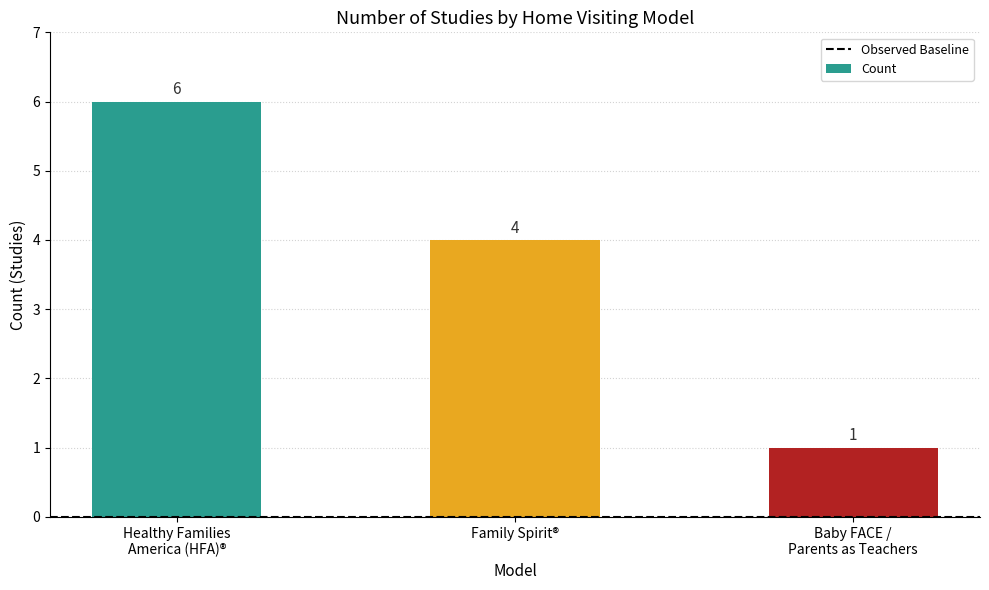

What is the average value?

4